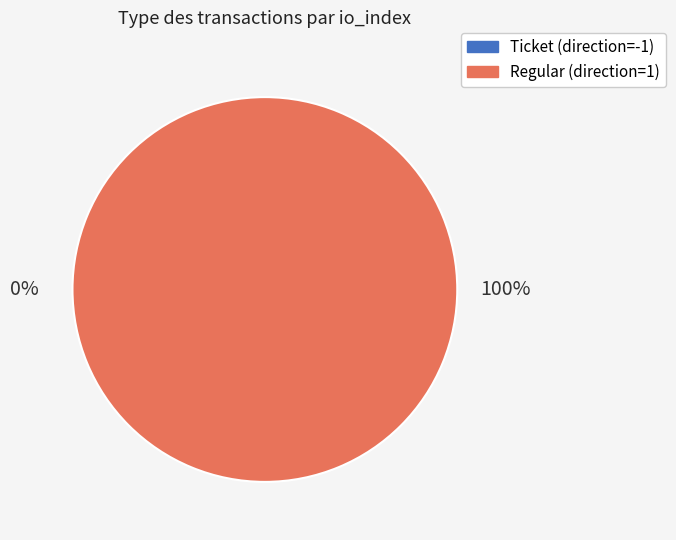

To the nearest percent, what is the average slice percentage?

50%